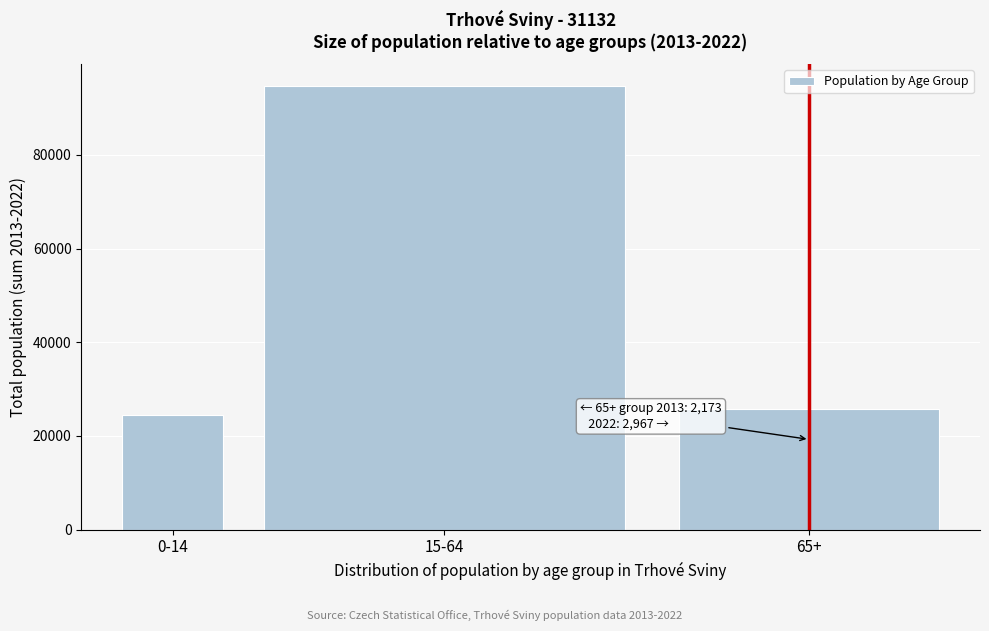

Reading right to left, what are all the values shown in this chart?

25683	94657	24418